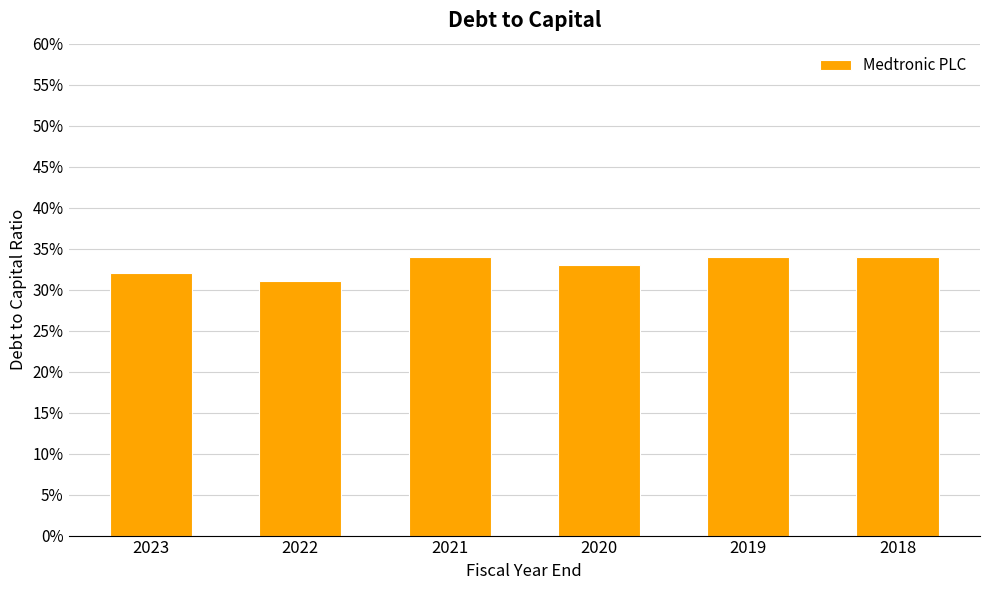

Are the bars horizontal?

No